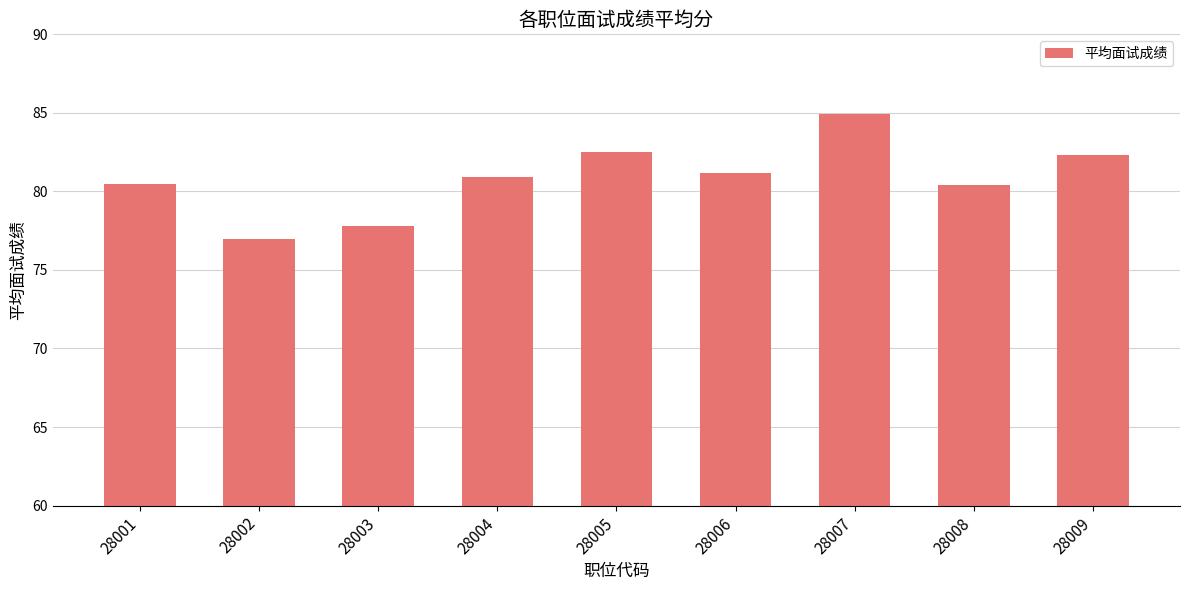

What is the sum of all values?

727.6